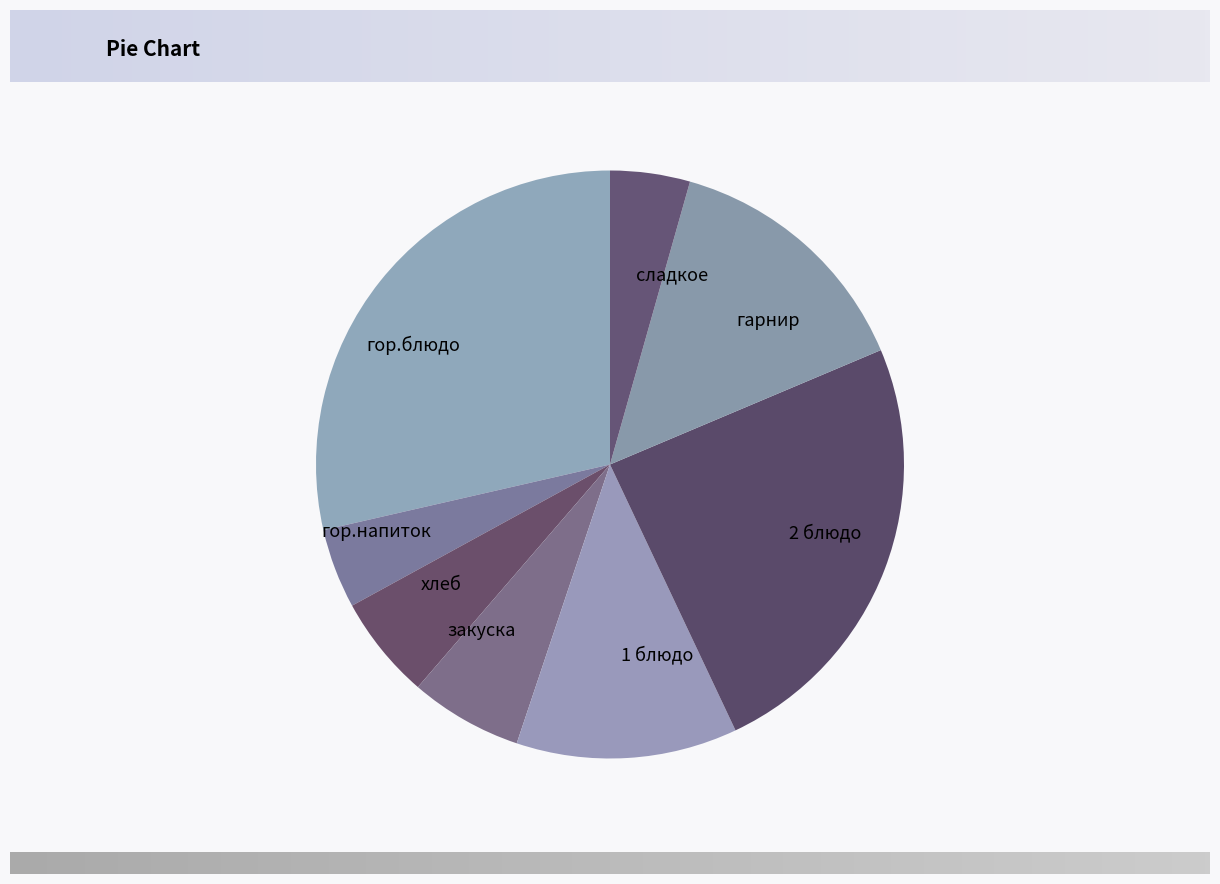

Count the number of slices in the pie.

8